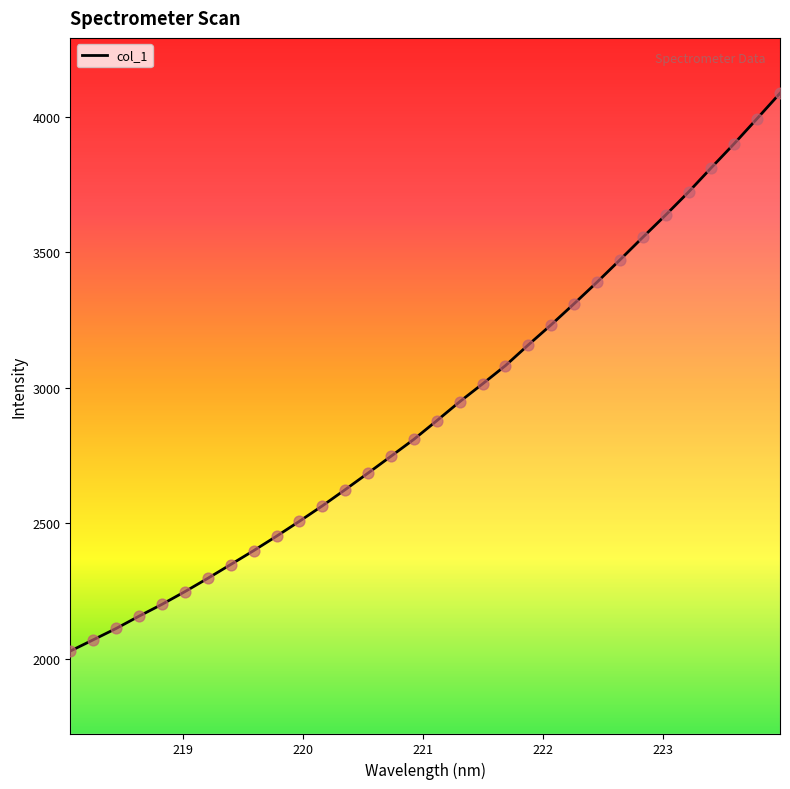

What is the smallest value displayed?

2028.5